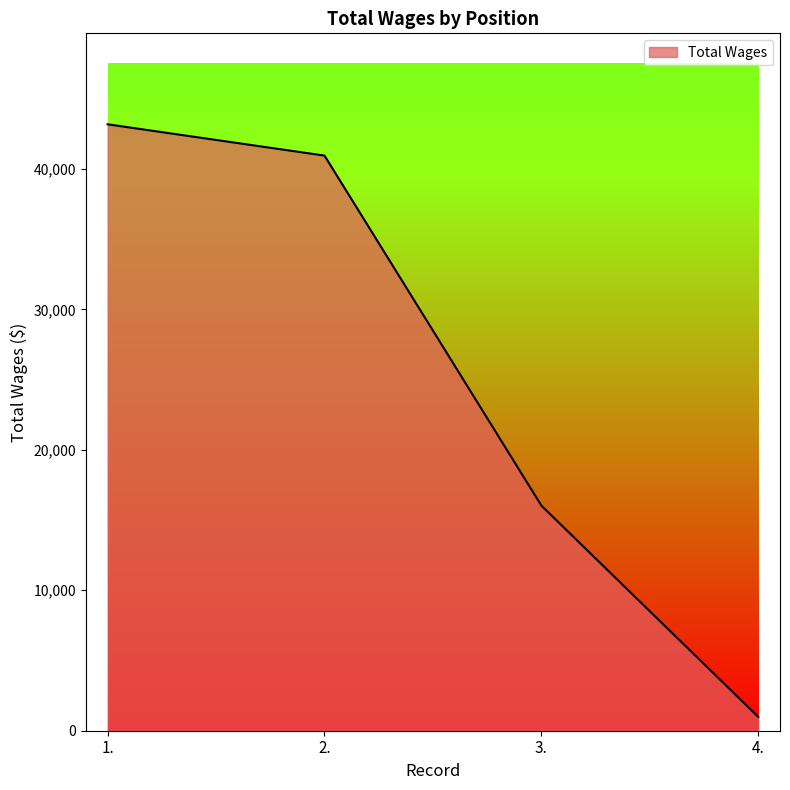

What is the greatest value displayed?

43172